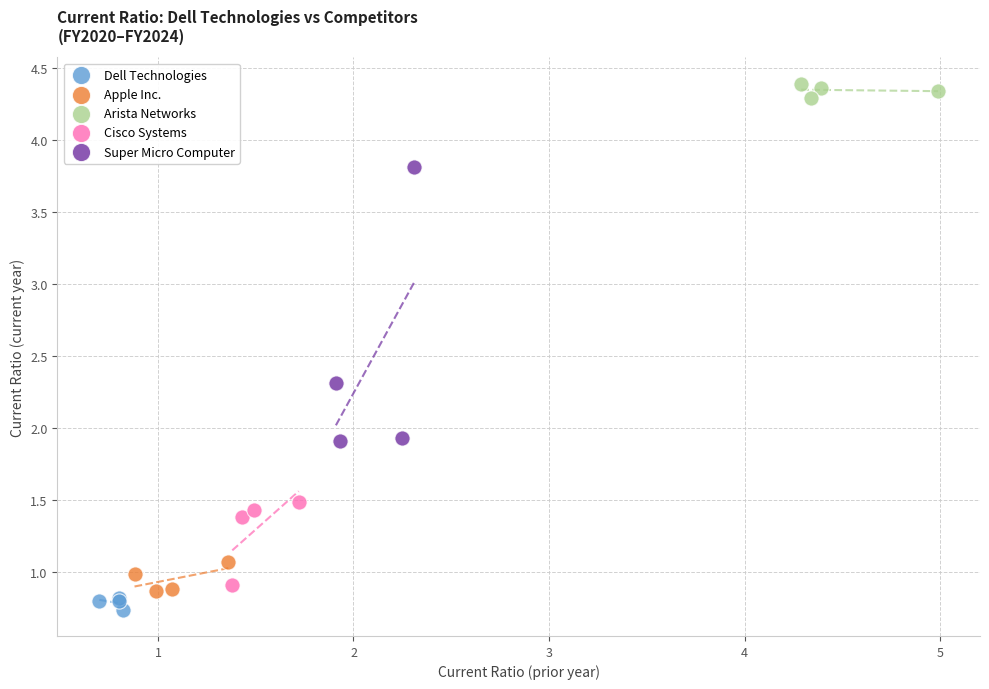

What are all the series names shown in the legend?

Dell Technologies, Apple Inc., Arista Networks, Cisco Systems, Super Micro Computer